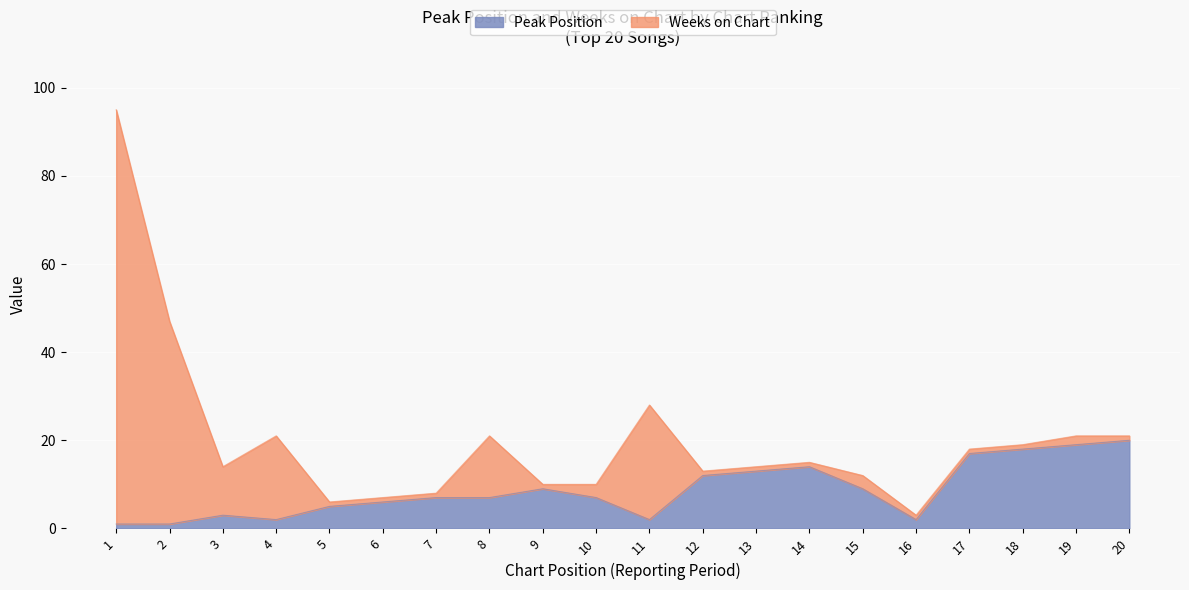

True or false: the data shows 4 at 12.

False